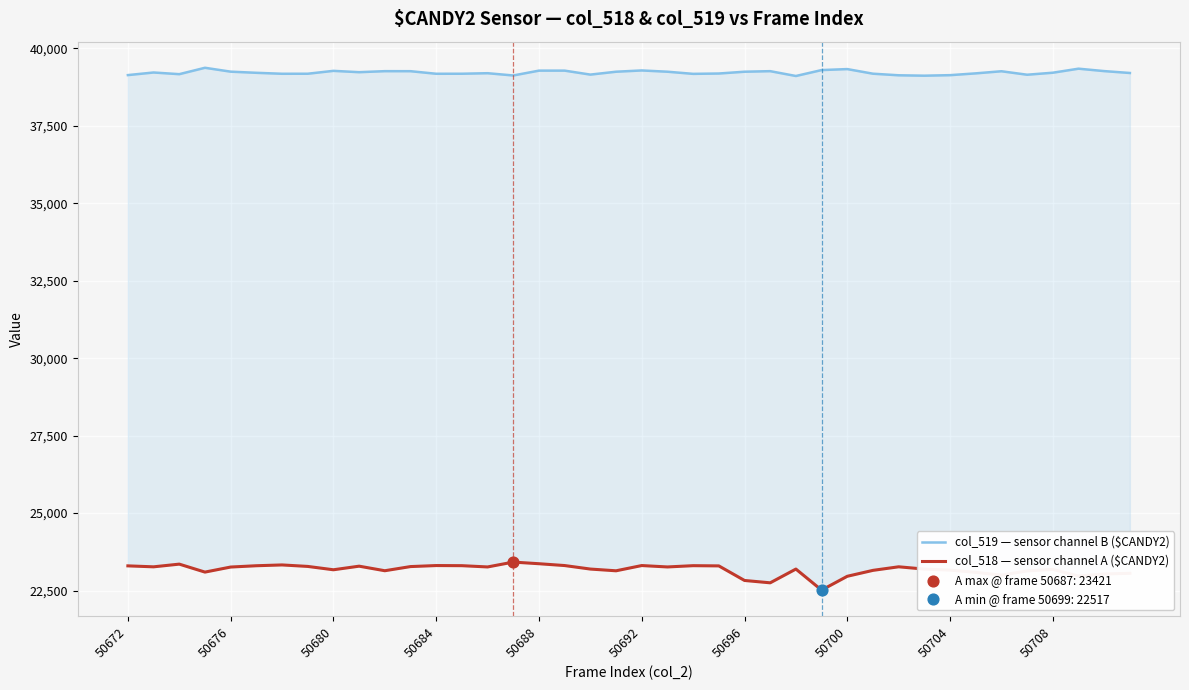

Which series contains the lowest Y value?

col_518 — sensor channel A ($CANDY2)